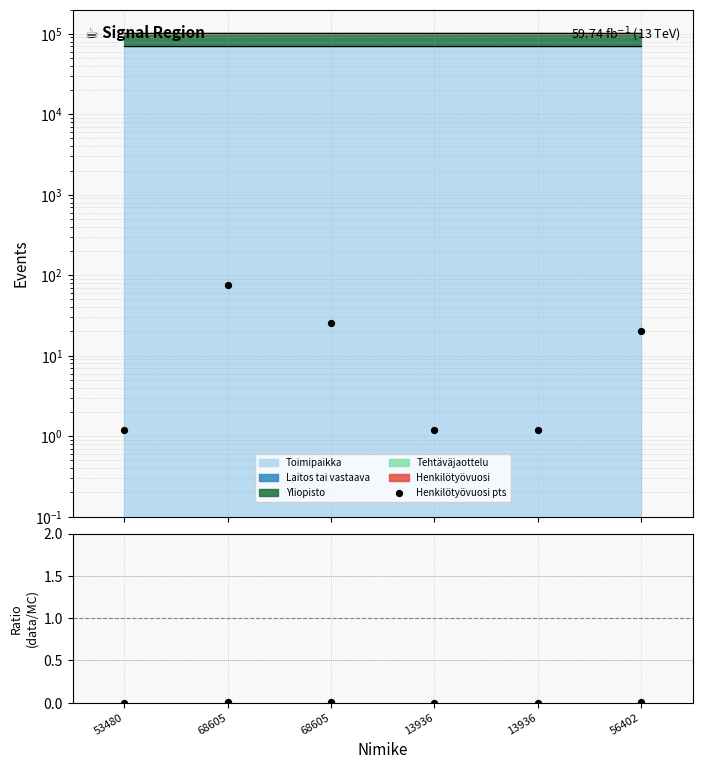

Which series has the widest spread of Y values?

Henkilötyövuosi pts